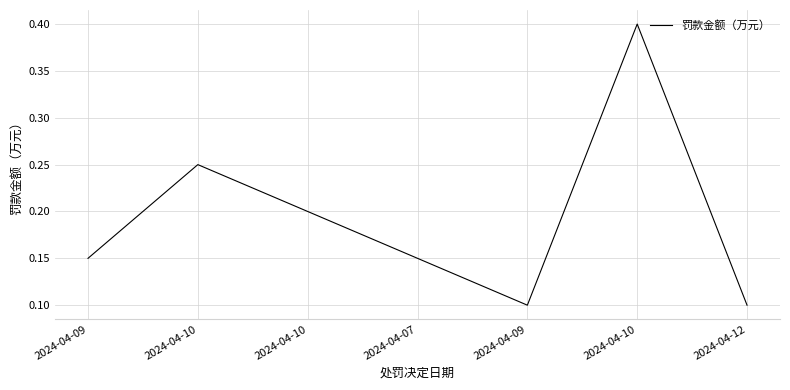

Rank the categories by value from highest to lowest.

2024-04-10, 2024-04-10, 2024-04-10, 2024-04-09, 2024-04-07, 2024-04-09, 2024-04-12